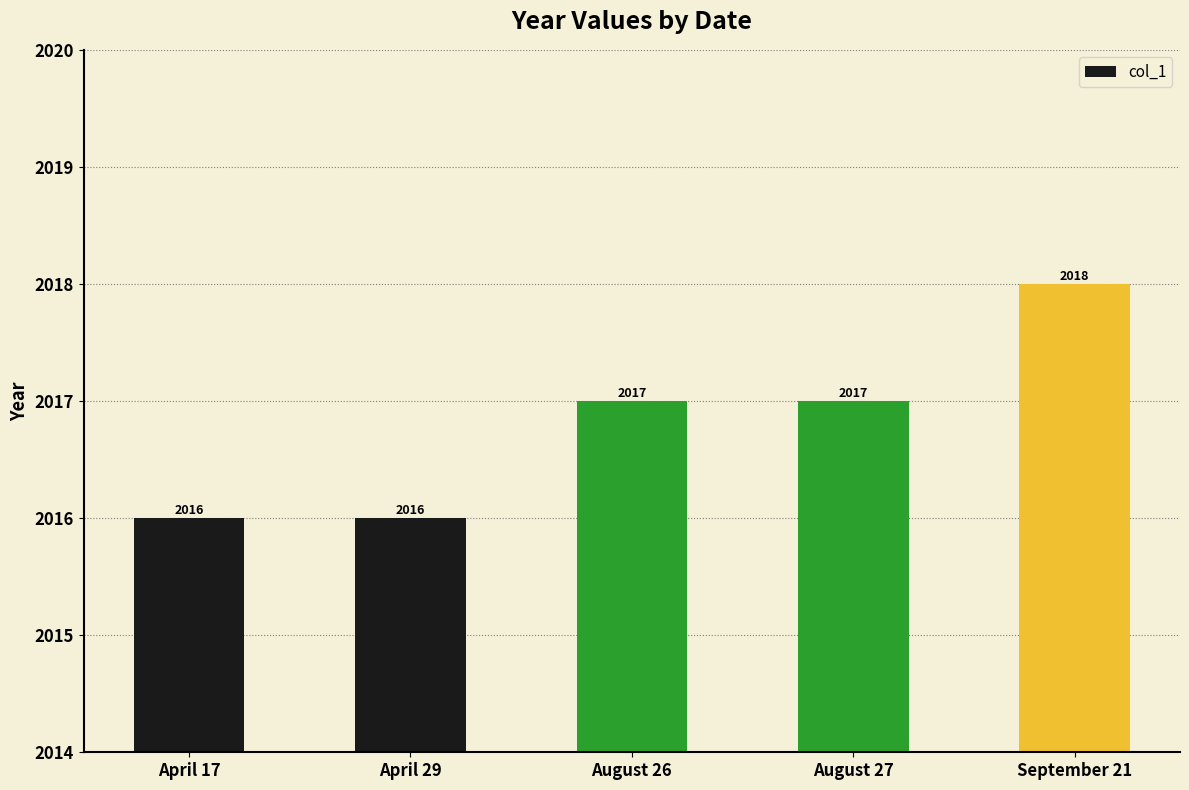

Between August 26 and April 17, which is larger?

August 26